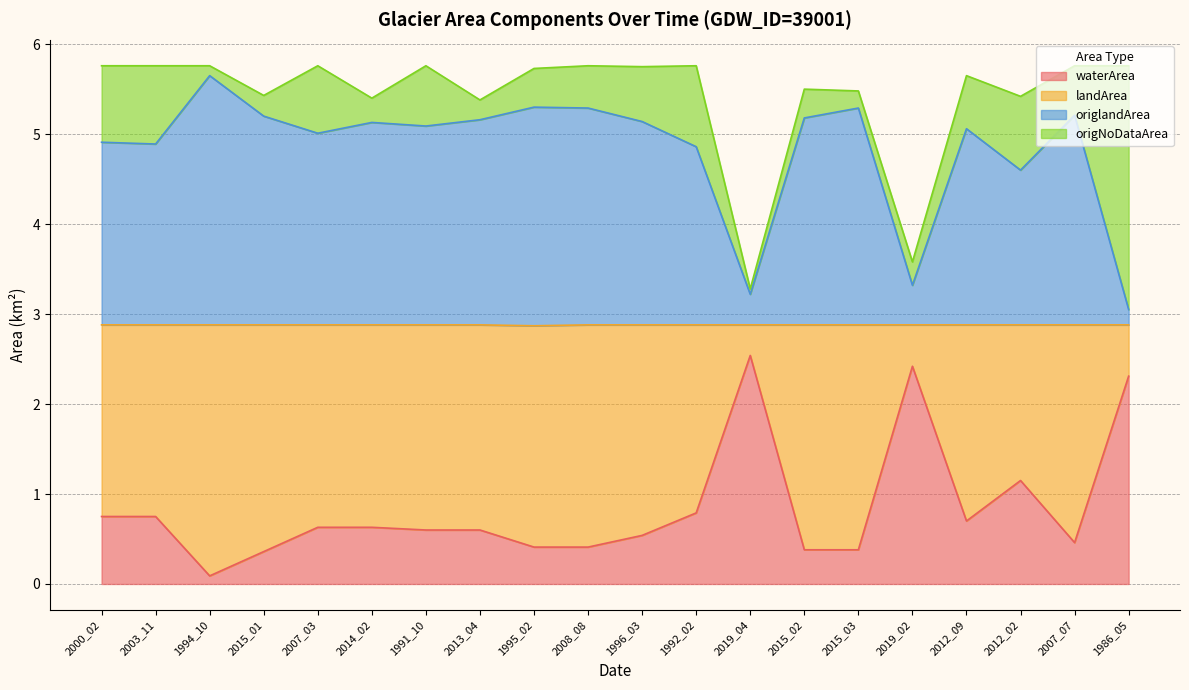

Which category has the lowest value across all series?

1994_10